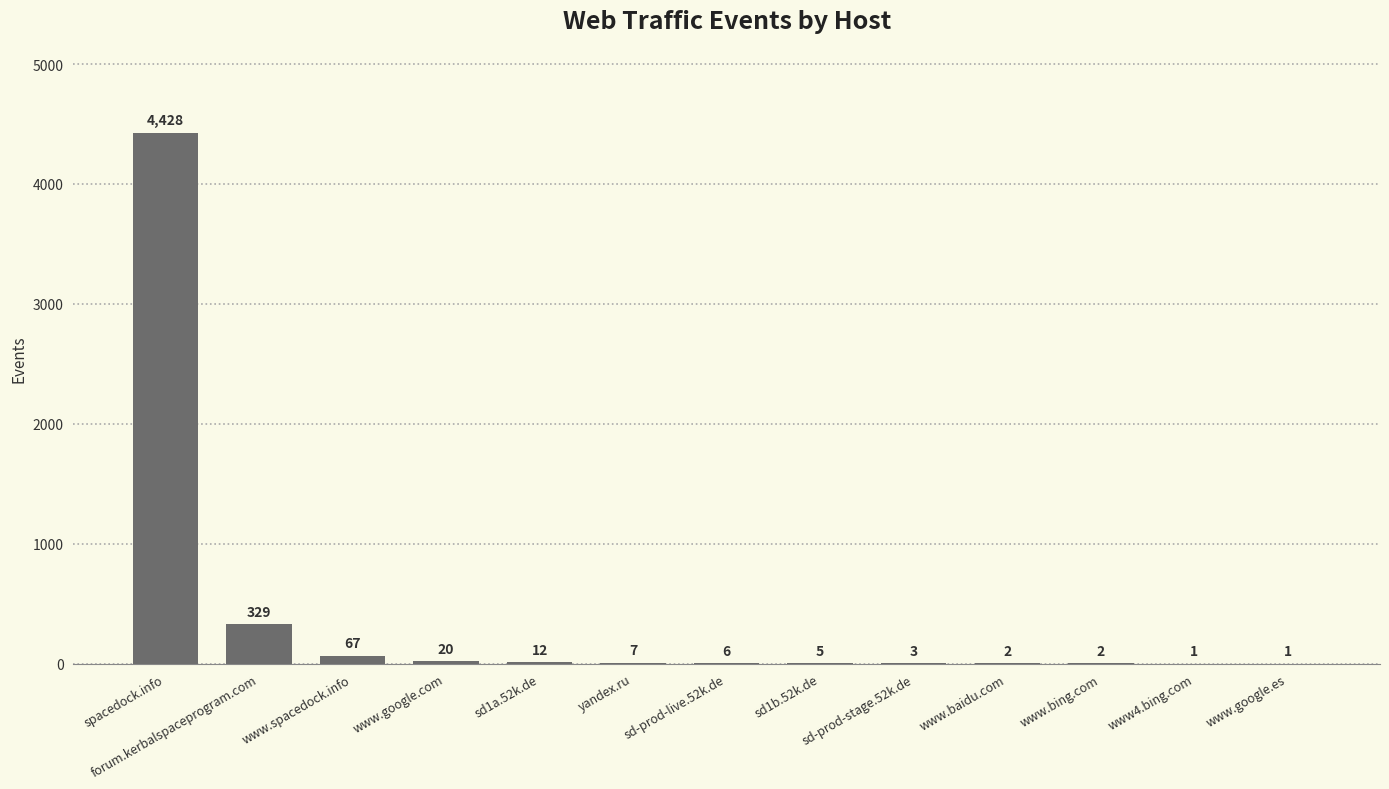

What is the maximum value shown in the chart?

4428